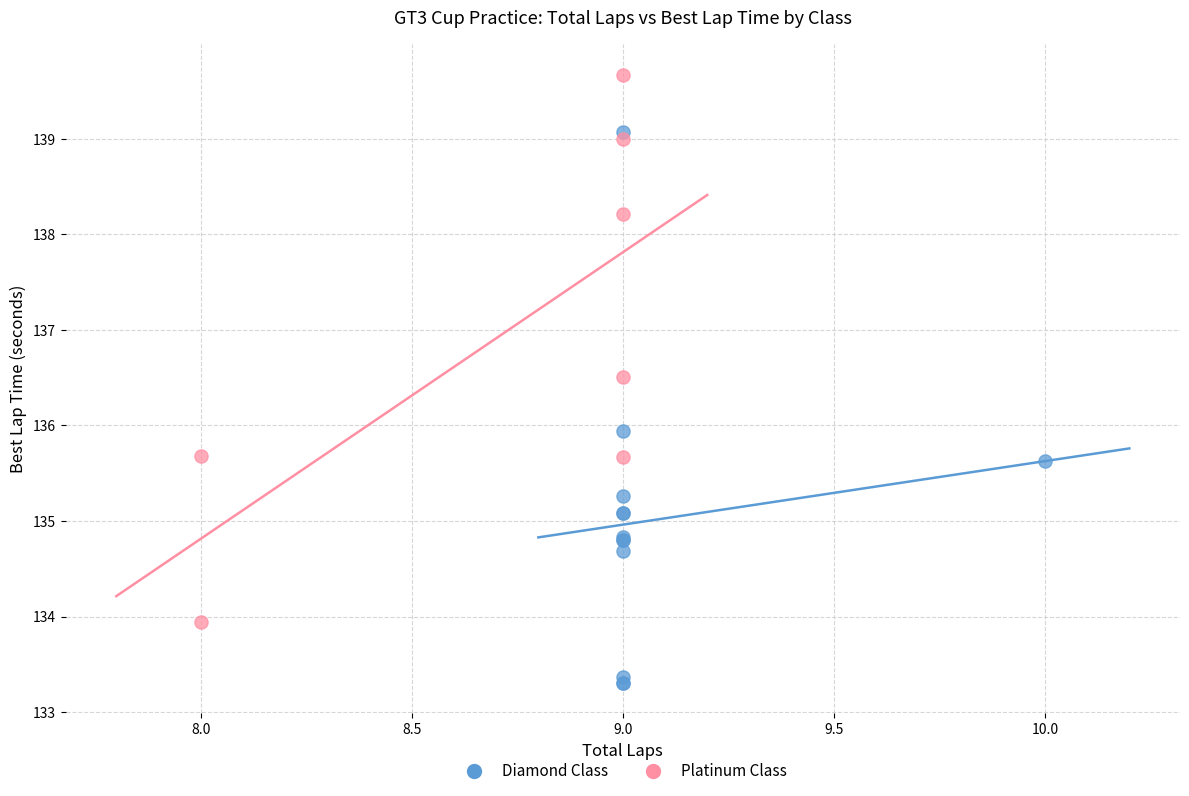

Which series reaches the maximum Y coordinate?

Platinum Class